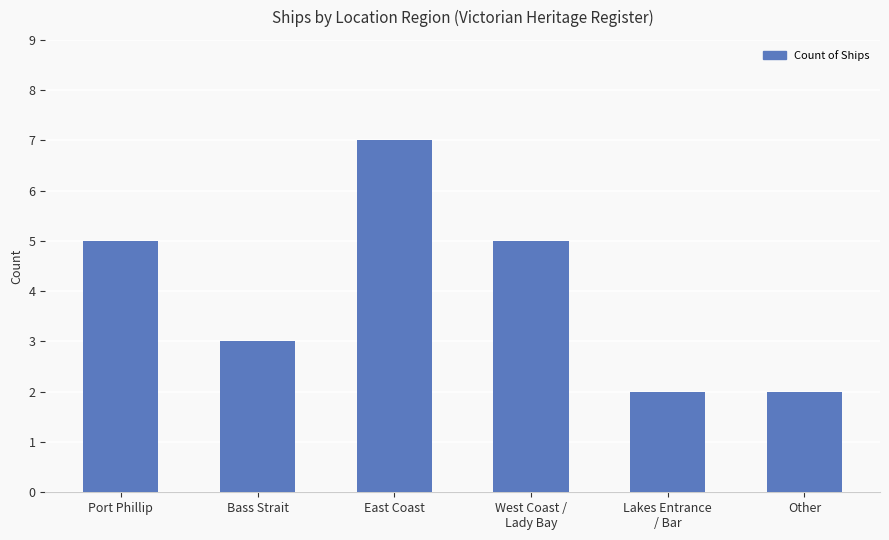

What is the change in value from East Coast to West Coast /
Lady Bay?

-2